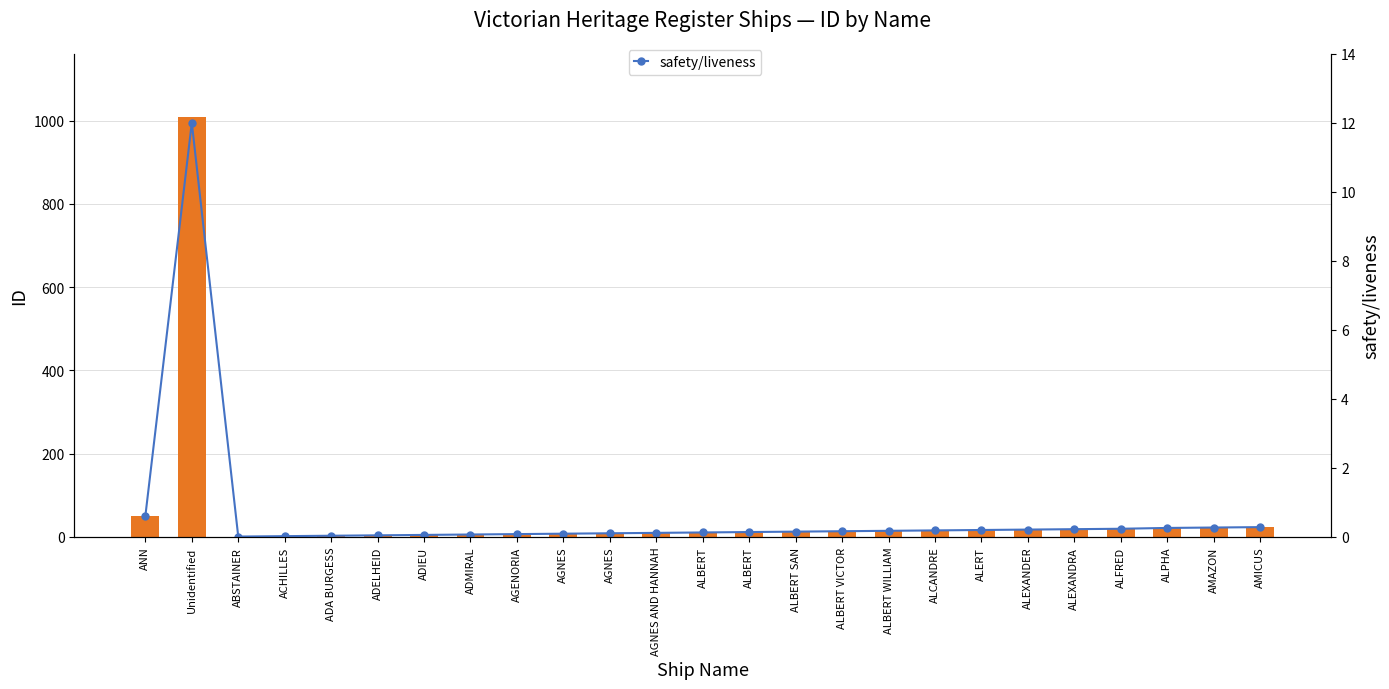

The ID series shows 1009.0 at Unidentified. True or false?

True